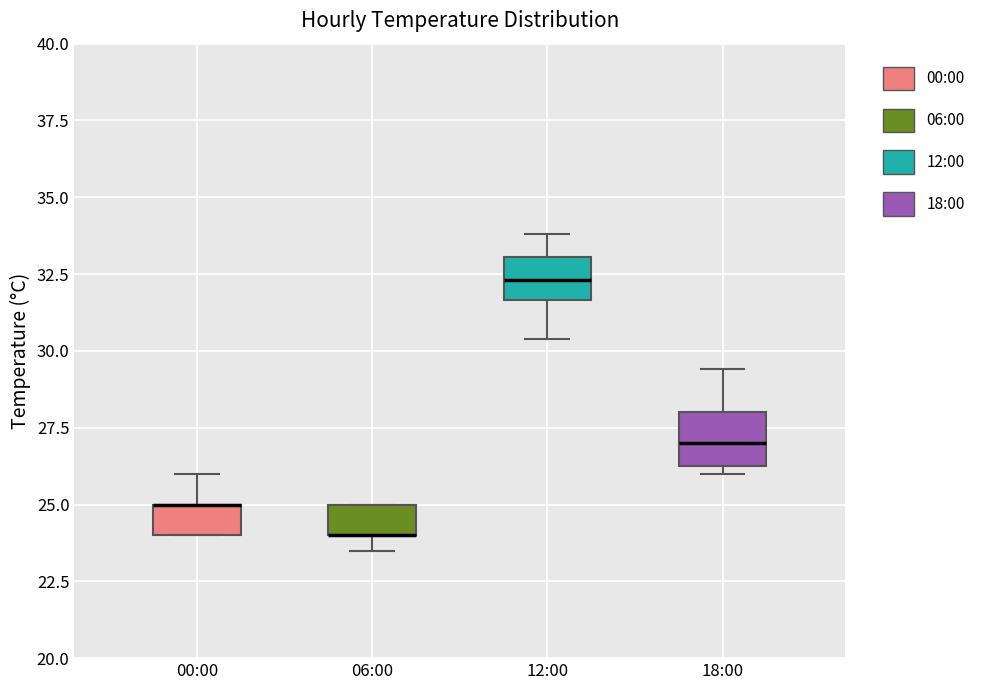

Reading left to right, read every box against the y-axis: the position of its median line, the range the box covers, and the ends of its whiskers. The values are not printed on the chart, so give them approximately, as read against the axis.

00:00: median 25.0 (drawn on the box's upper edge), box 24.0 to 25.0, whiskers 24.0 to 26.0
06:00: median 24.0 (drawn on the box's lower edge), box 24.0 to 25.0, whiskers 23.5 to 25.0
12:00: median 32.5, box 31.5 to 33.0, whiskers 30.5 to 34.0
18:00: median 27.0, box 26.5 to 28.0, whiskers 26.0 to 29.5